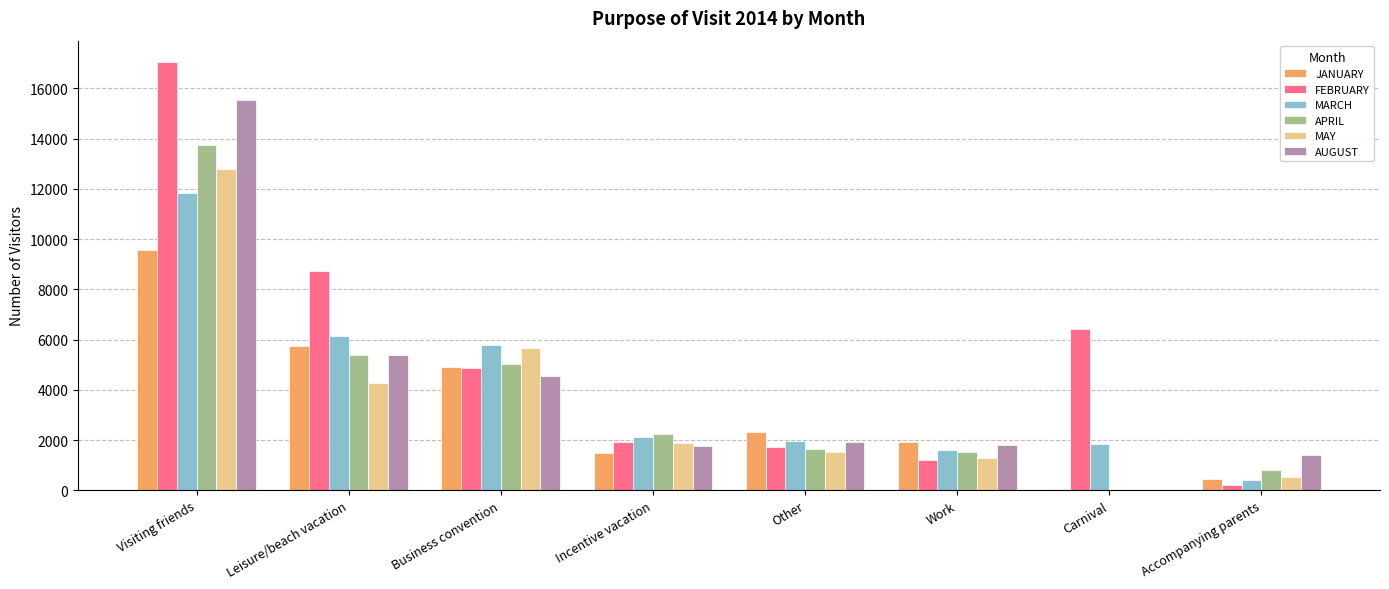

Between Leisure/beach vacation and Accompanying parents, which series saw the biggest shift?

FEBRUARY